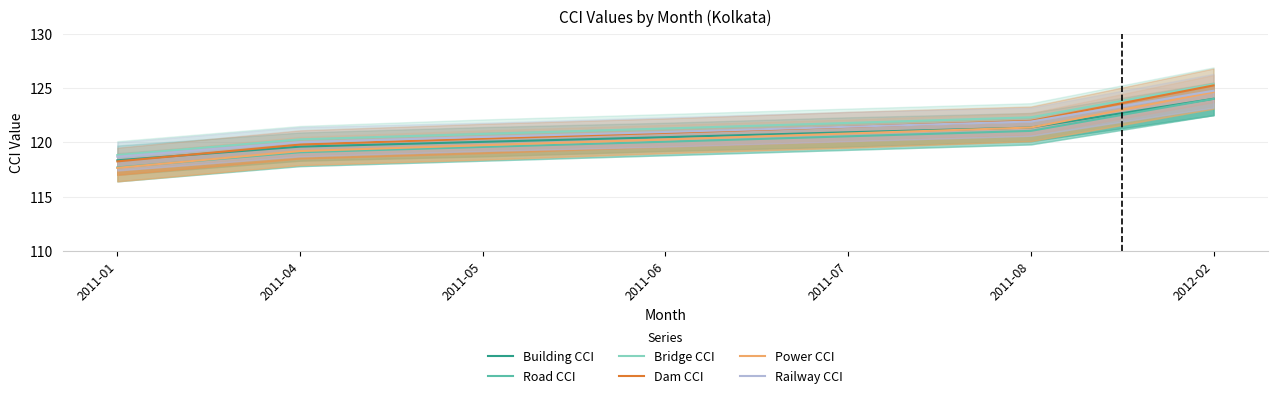

True or false: Bridge CCI and Power CCI cross at least once.

False